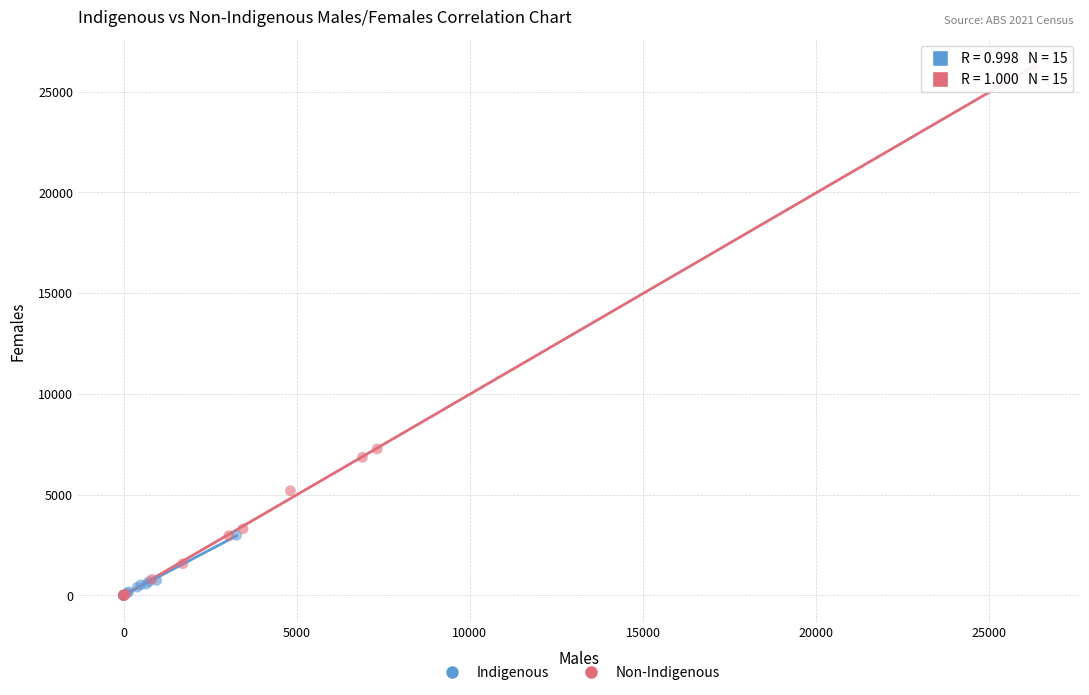

Which series has the widest spread of Y values?

Non-Indigenous